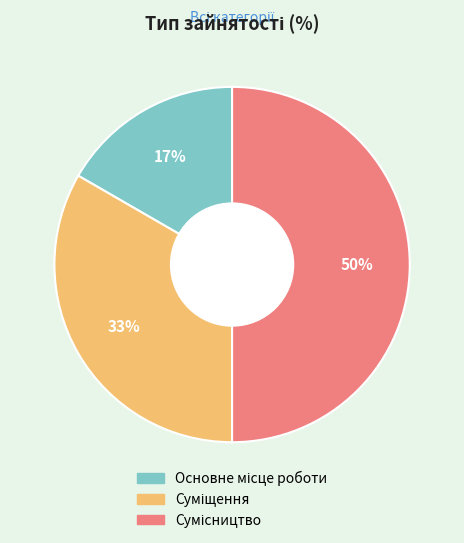

To the nearest percent, what is the average slice percentage?

33%